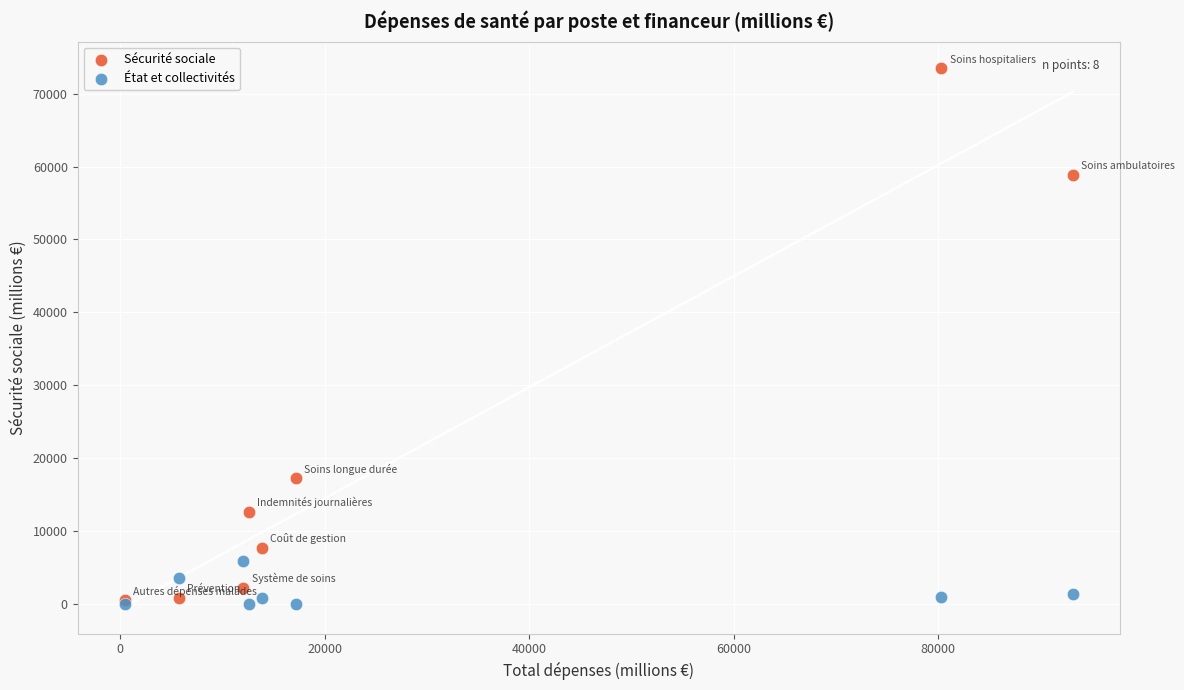

In the Sécurité sociale series, what Y value is closest to 36970?

17205.1